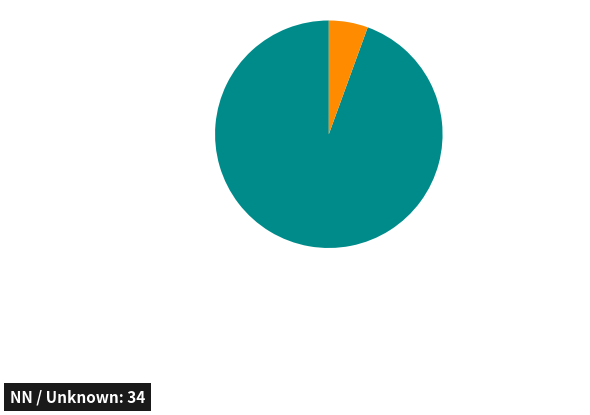

Does any single category account for the majority?

Yes